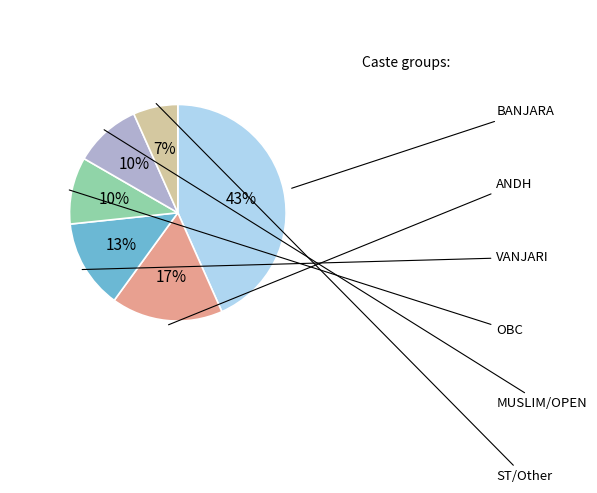

What is the largest slice in the pie chart?

BANJARA